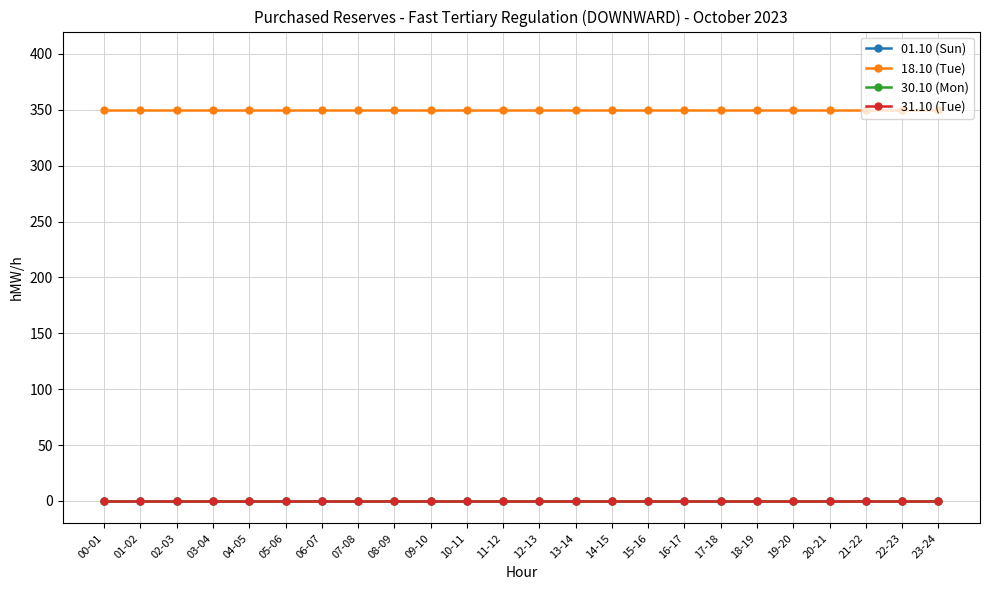

The 18.10 (Tue) series shows 142 at 08-09. True or false?

False